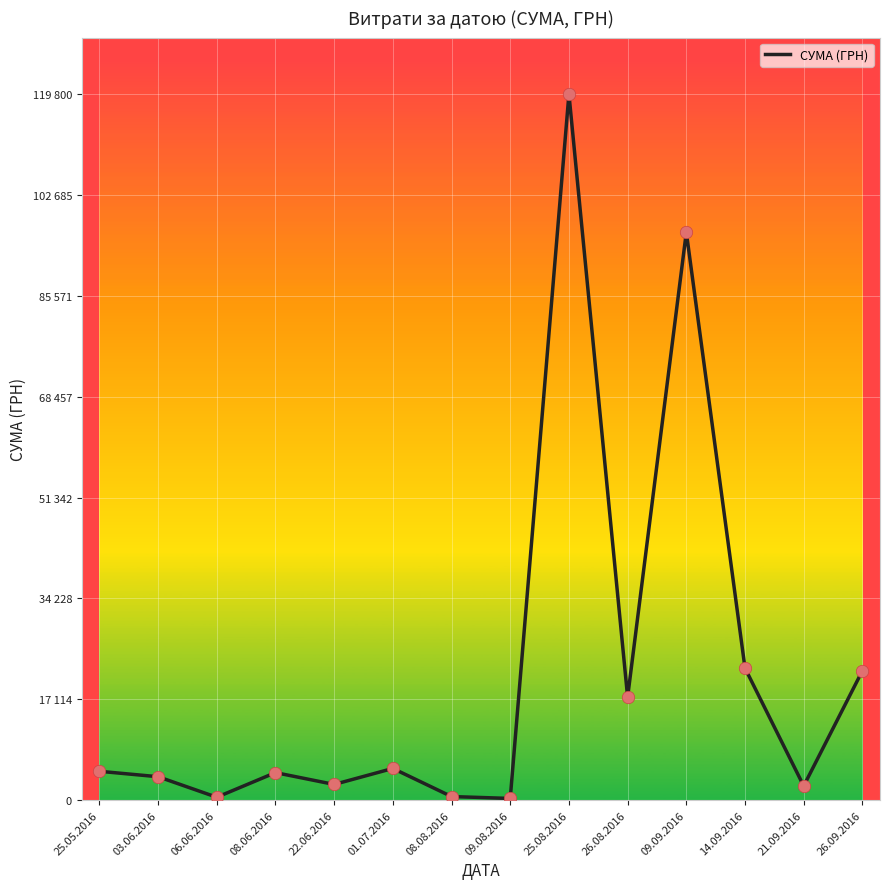

Between 26.08.2016 and 14.09.2016, which is larger?

14.09.2016